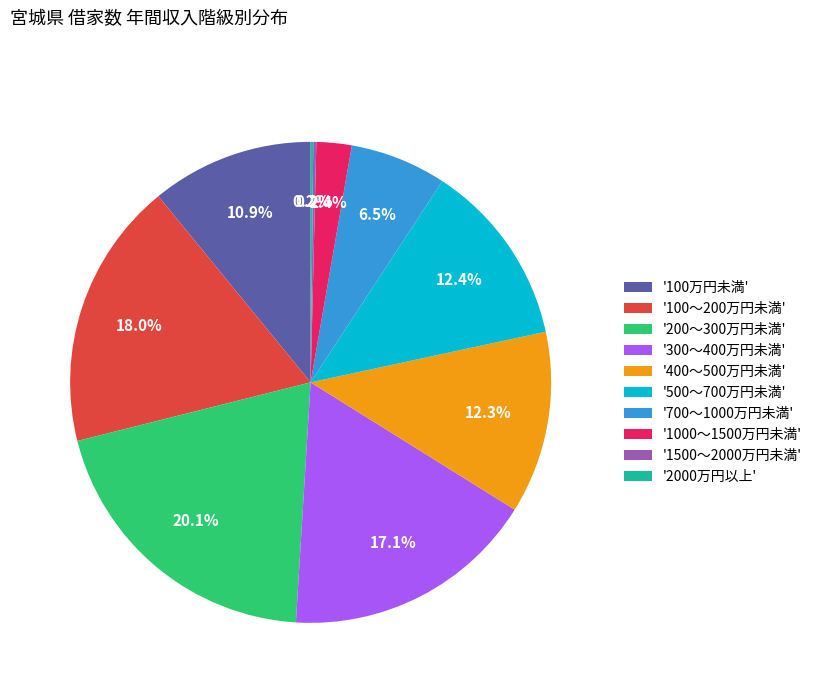

Does any single category account for the majority?

No